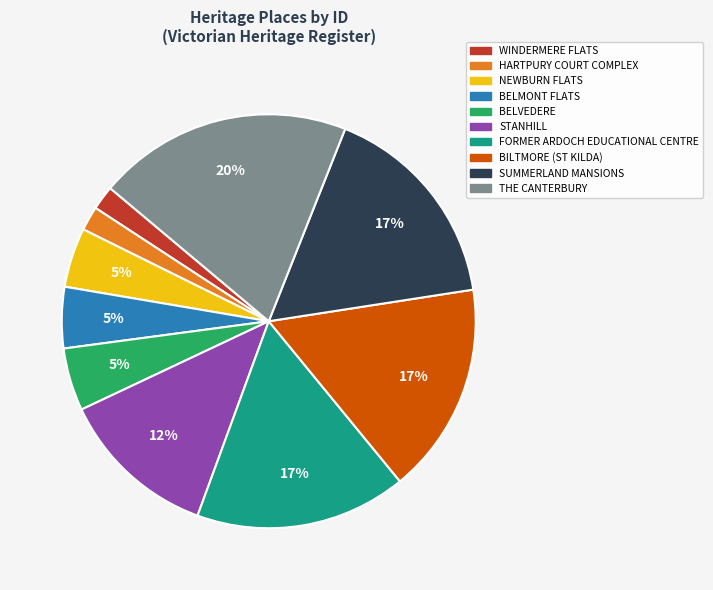

Do THE CANTERBURY and BILTMORE (ST KILDA) together represent more than half of the pie?

No